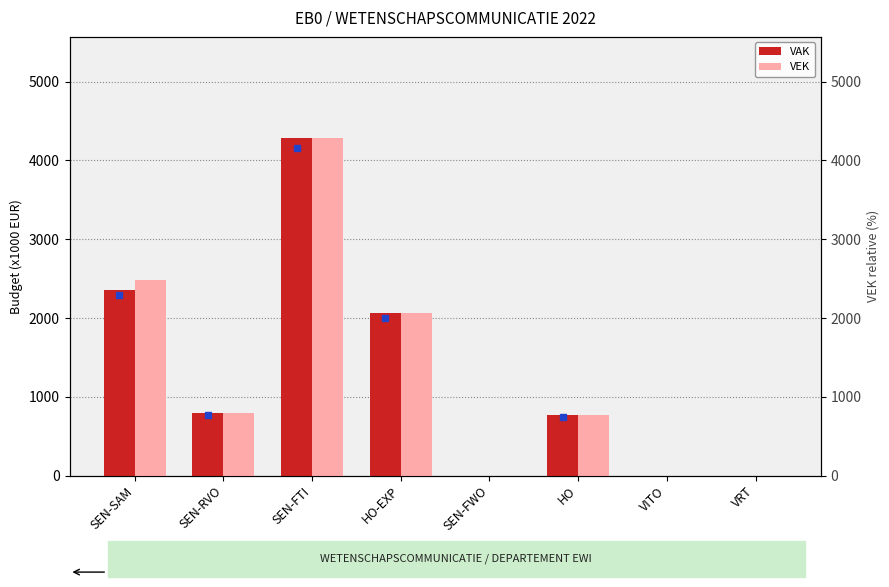

How many data points in VAK are above 788?

3